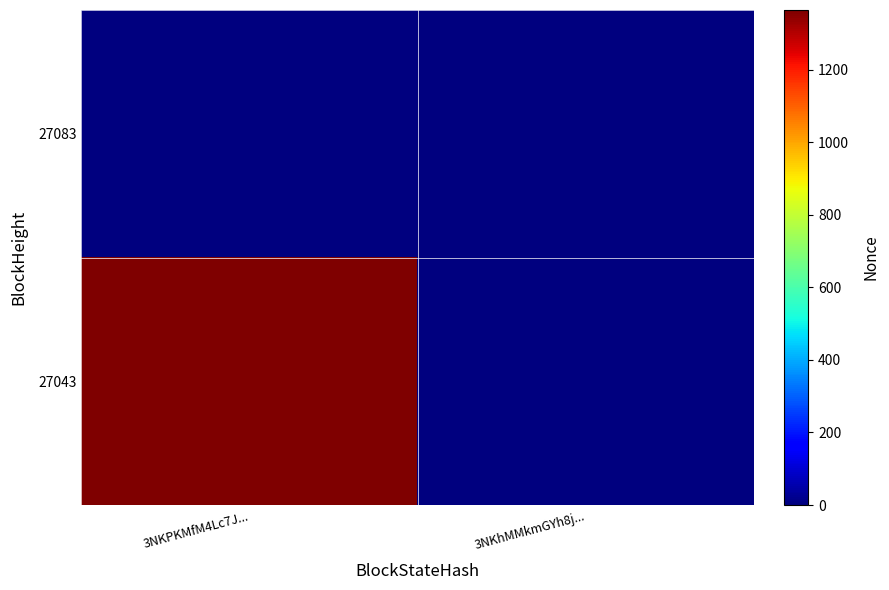

Rank the series by their maximum value, from highest to lowest.

27043, 27083